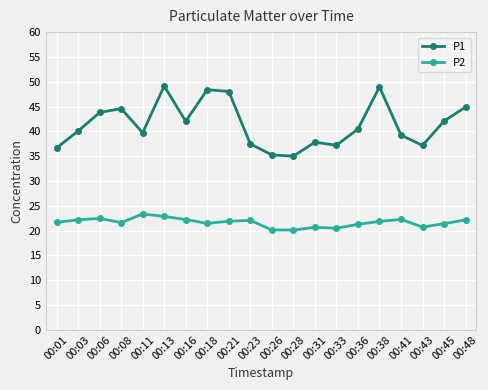

What is the total value across all series at 00:26?

55.4